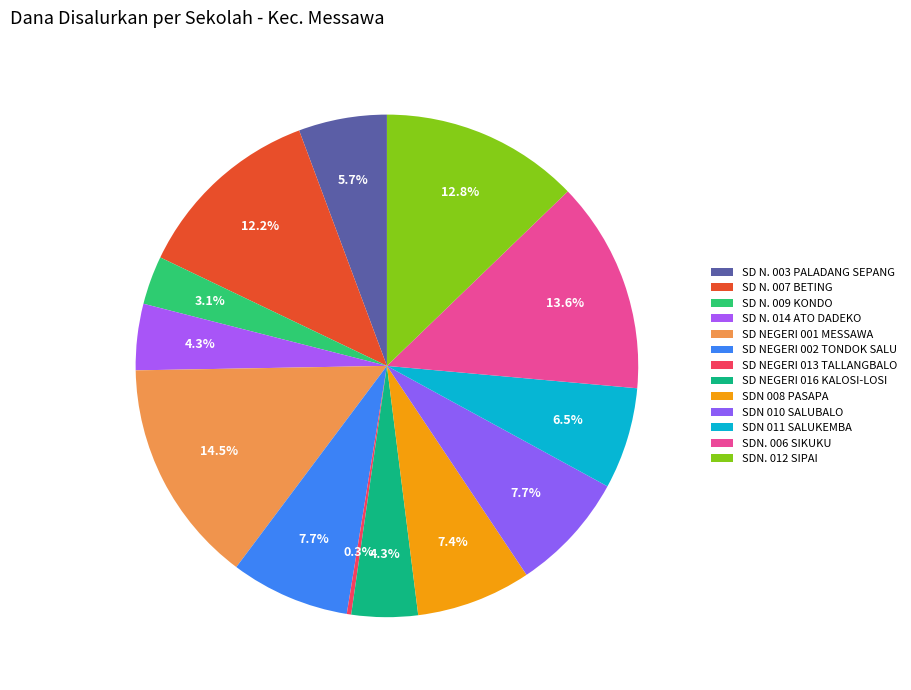

Which has a higher value, SD N. 014 ATO DADEKO or SDN 011 SALUKEMBA?

SDN 011 SALUKEMBA